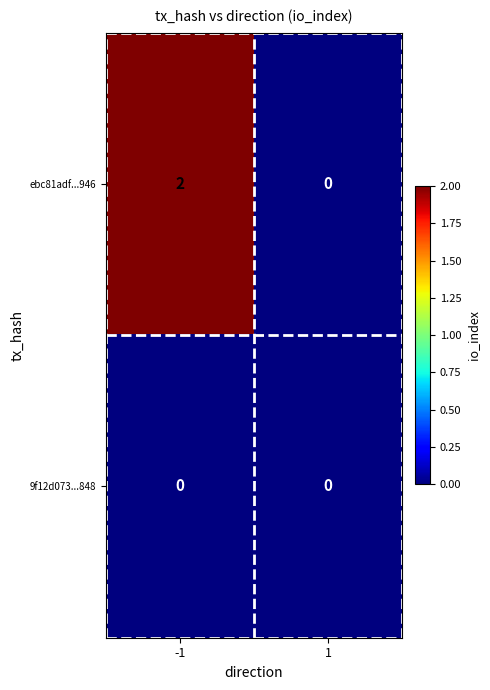

Which series has the widest spread of values?

ebc81adf...946